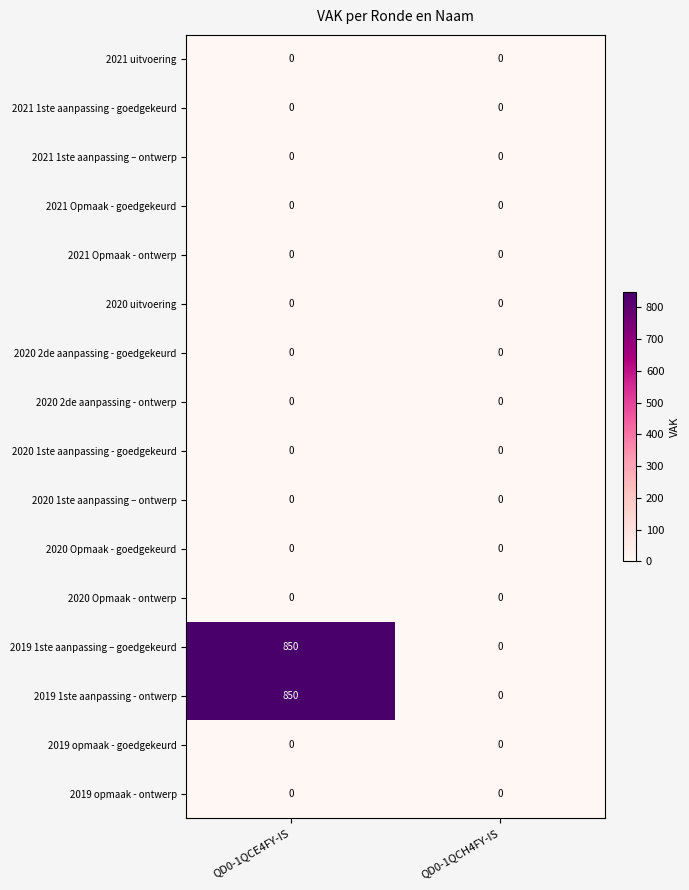

What is the total value across all series at QD0-1QCE4FY-IS?

1700